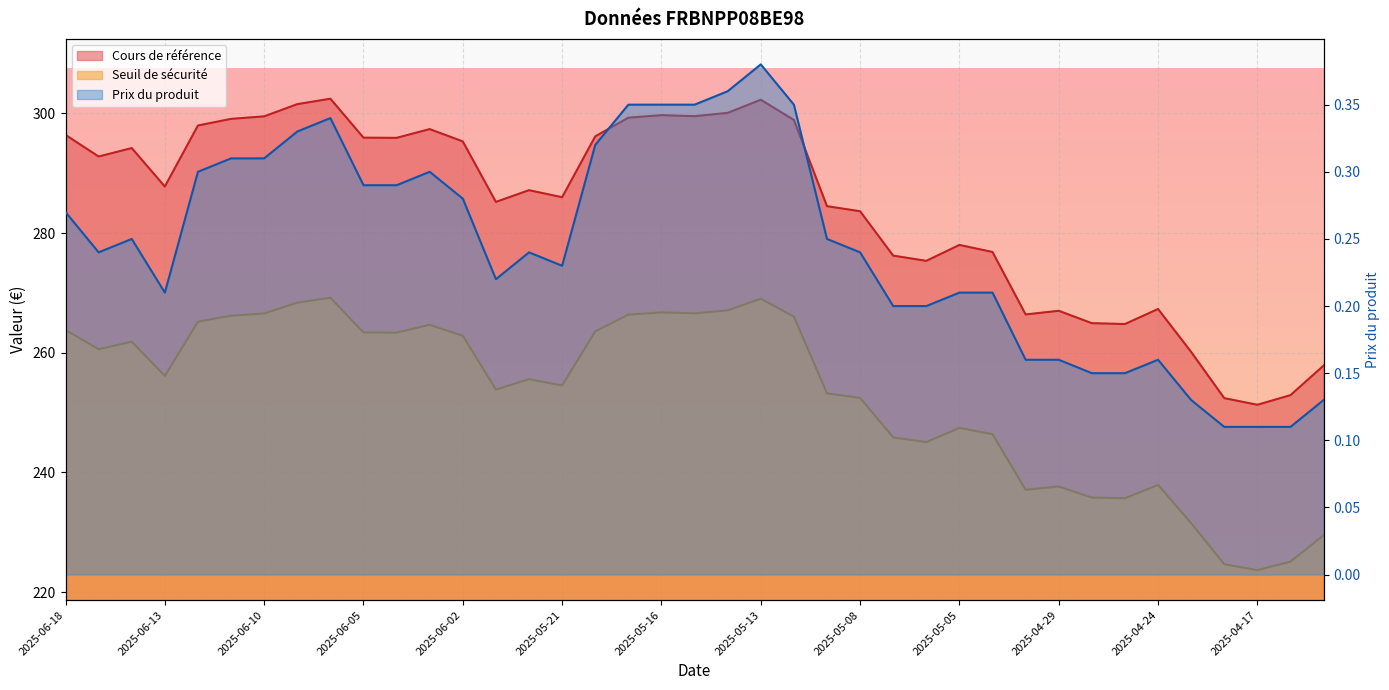

True or false: Cours de référence has more than 0 interior local peaks.

True